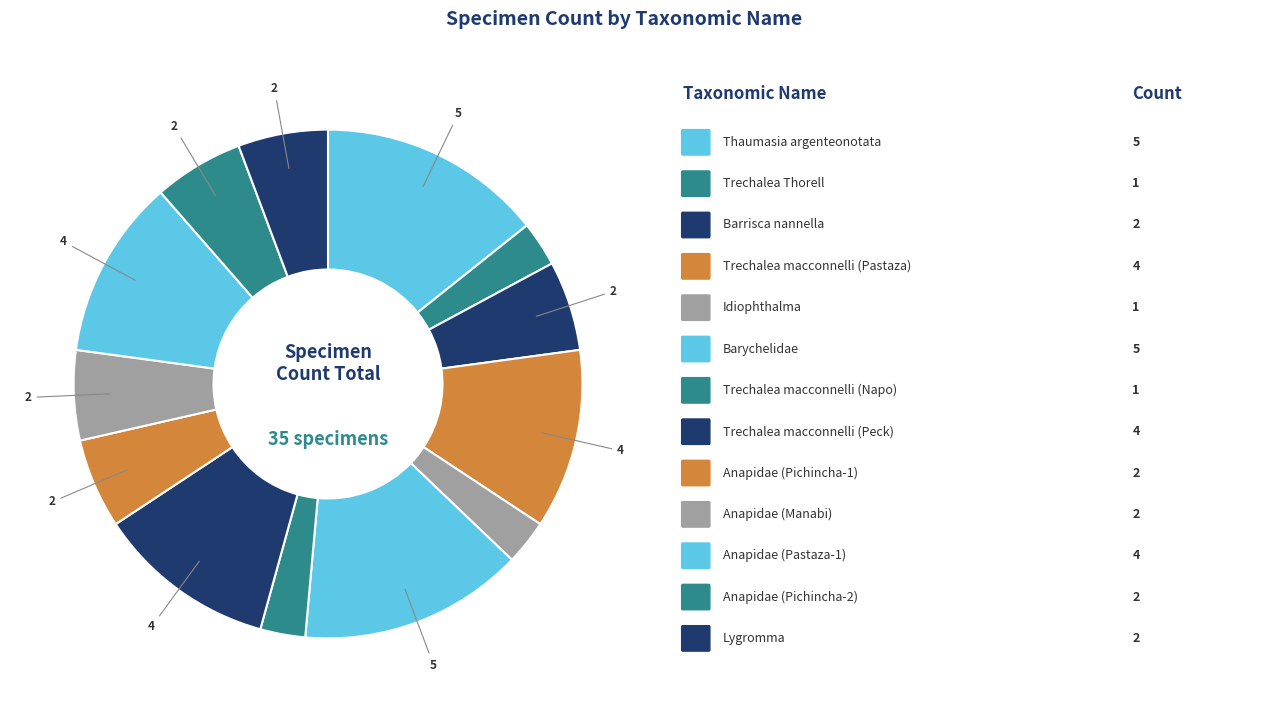

Rank the categories by value from highest to lowest.

Thaumasia argenteonotata, Barychelidae, Trechalea macconnelli (Pastaza), Trechalea macconnelli (Peck), Anapidae (Pastaza-1), Barrisca nannella, Anapidae (Pichincha-1), Anapidae (Manabi), Anapidae (Pichincha-2), Lygromma, Trechalea Thorell, Idiophthalma, Trechalea macconnelli (Napo)